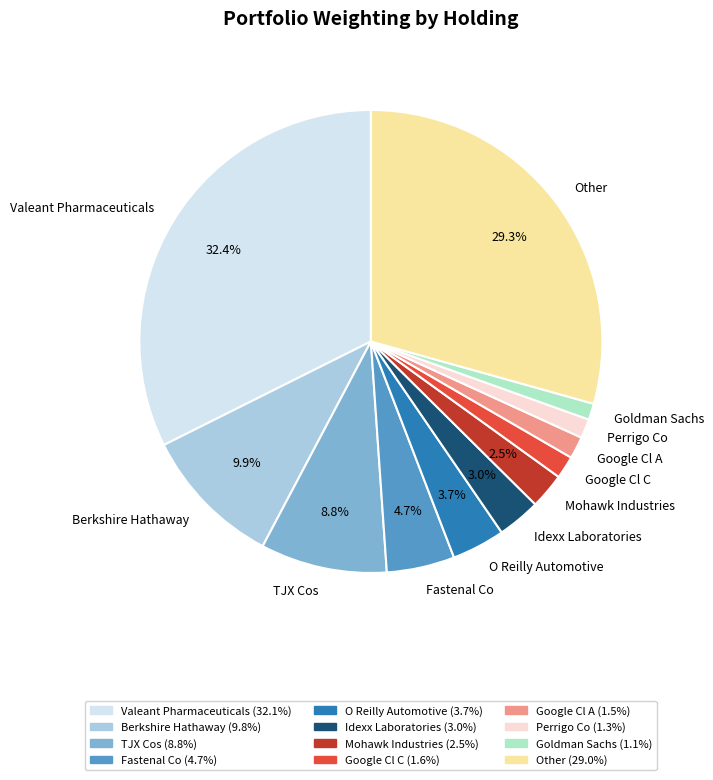

The Google Cl A slice represents 2% of the pie. True or false?

True